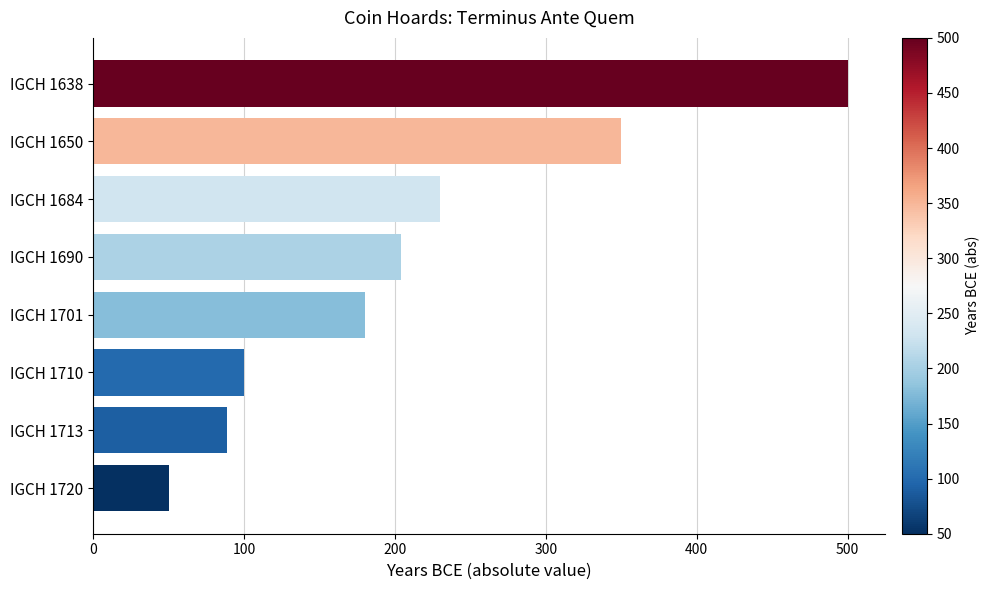

How many bars are there in total?

8